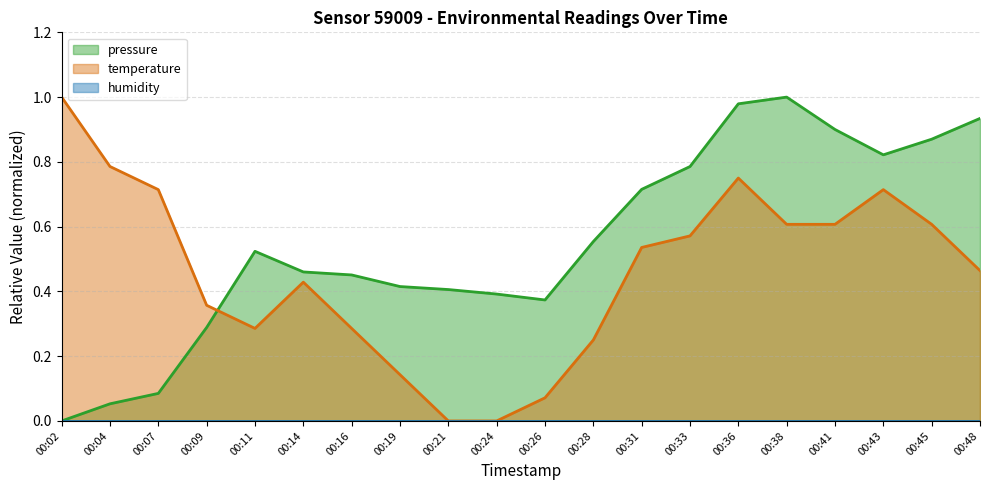

At which category does temperature reach its first local valley?

00:11